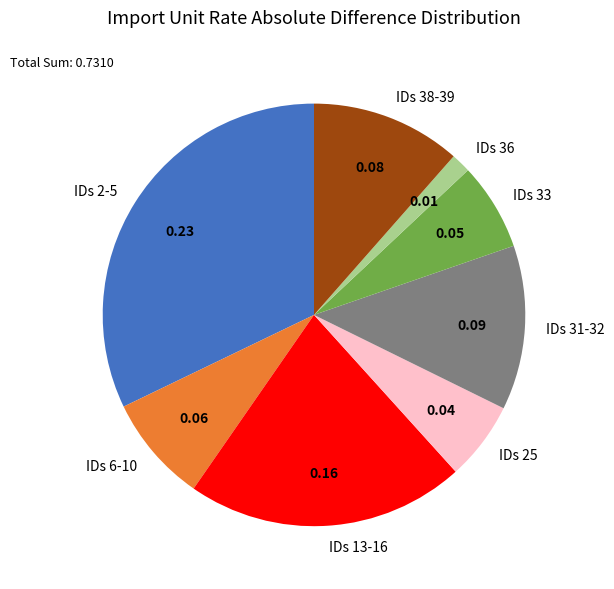

Which category has the biggest portion of the pie?

IDs 2-5